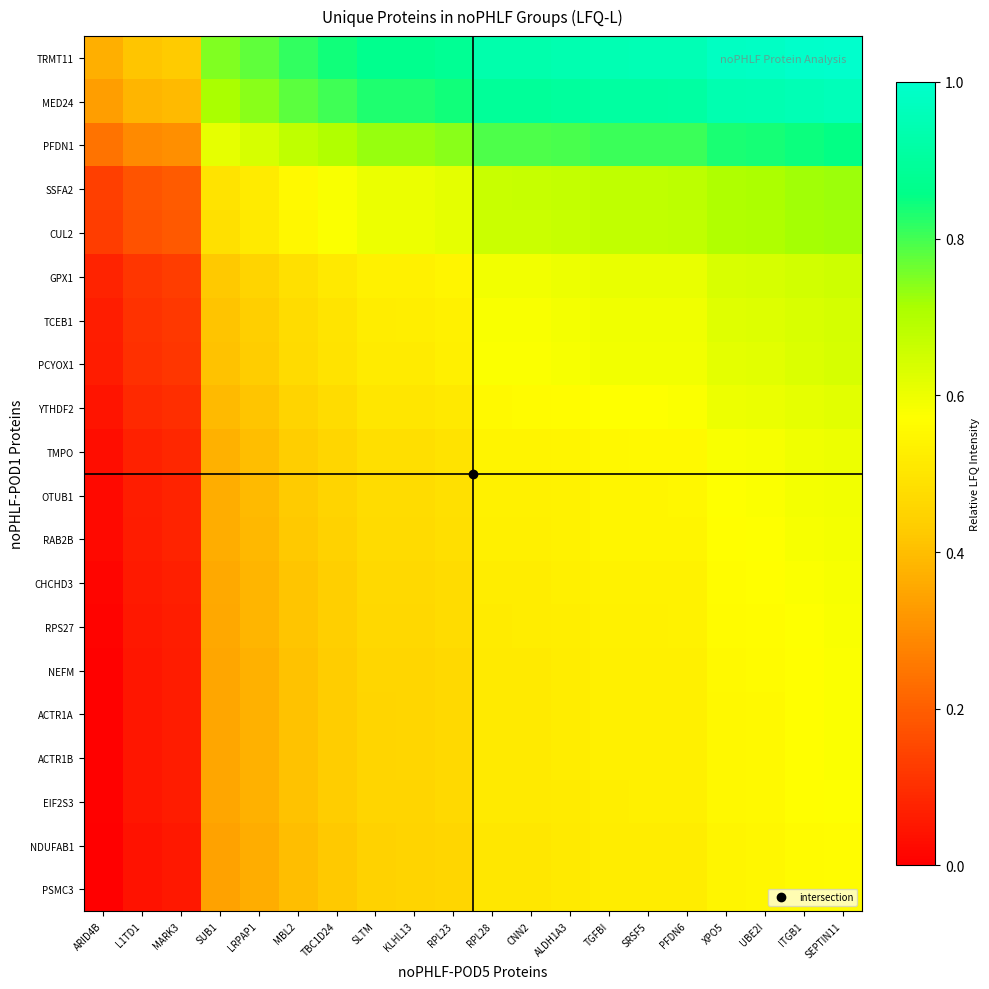

List the series in order of their peak value, highest first.

TRMT11, MED24, PFDN1, SSFA2, CUL2, GPX1, TCEB1, PCYOX1, YTHDF2, TMPO, OTUB1, RAB2B, CHCHD3, RPS27, NEFM, ACTR1A, ACTR1B, EIF2S3, NDUFAB1, PSMC3